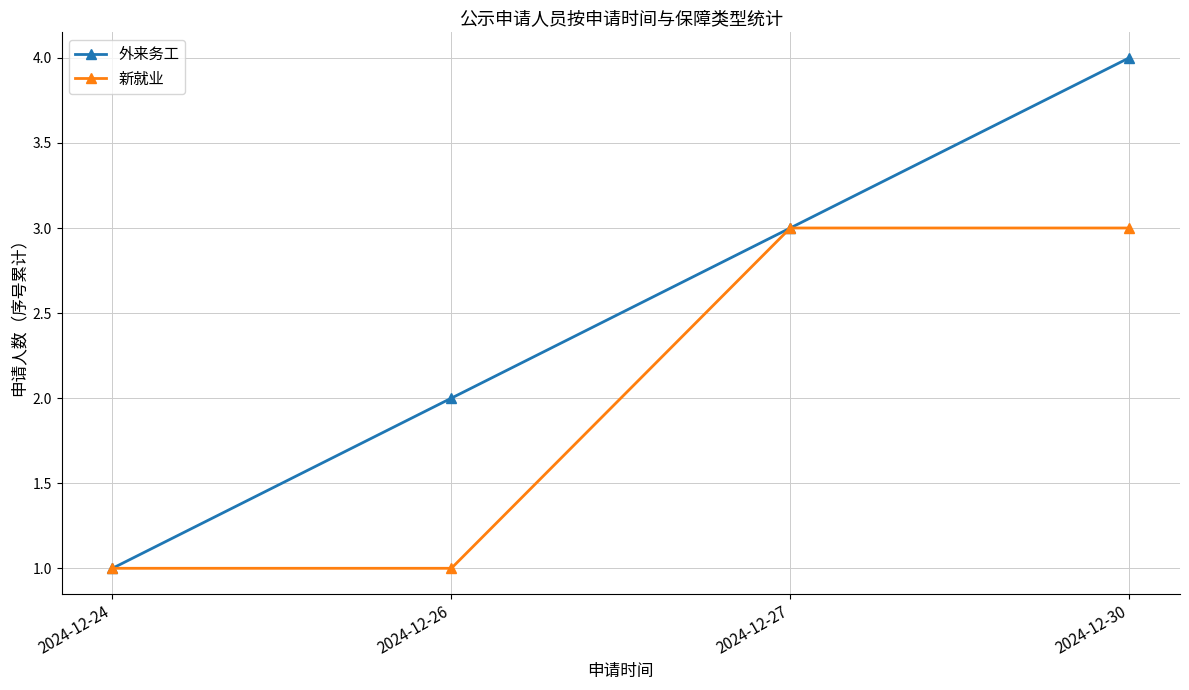

Is this an area chart (filled region under the line)?

No